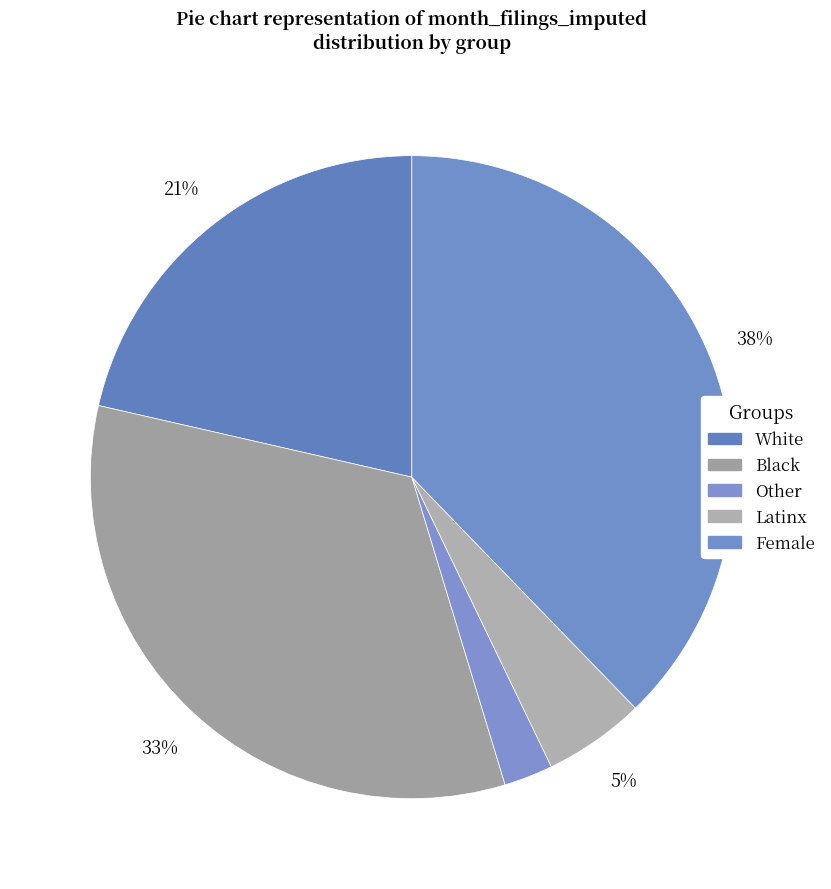

How many slices are in this pie chart?

5